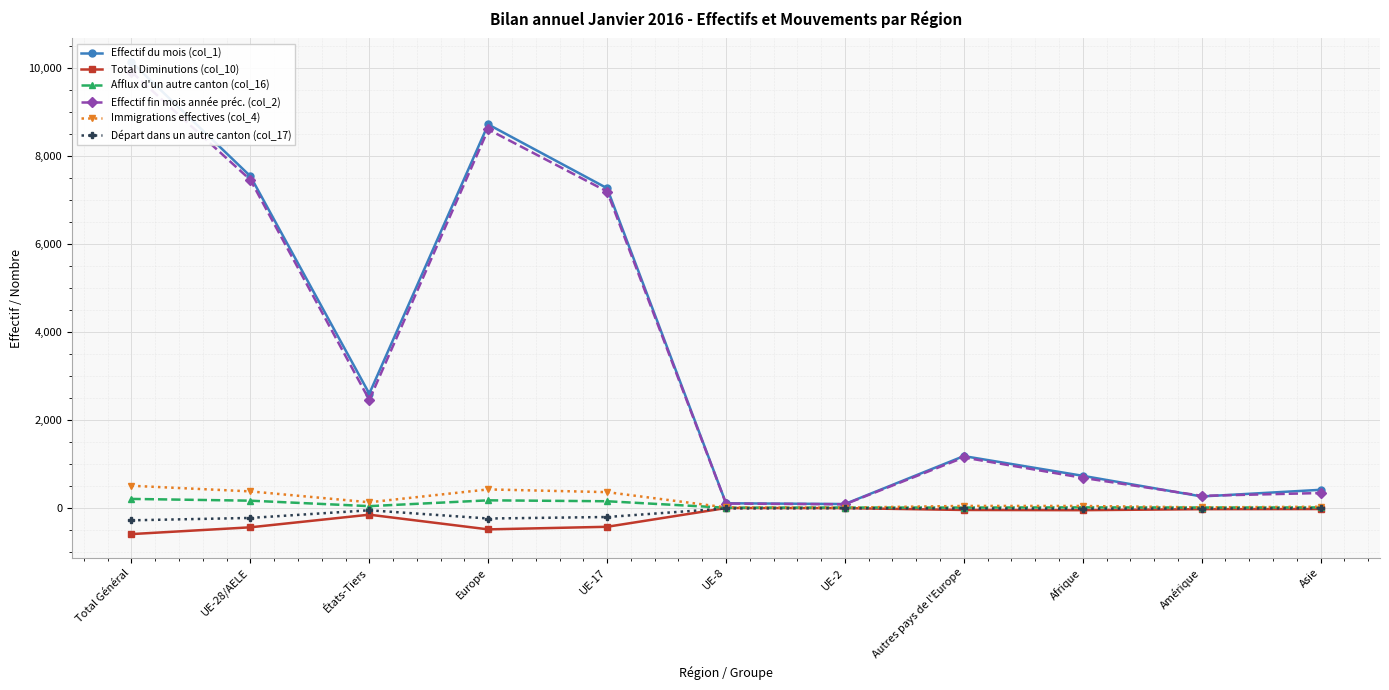

The Afflux d'un autre canton (col_16) series shows 8 at Afrique. True or false?

False